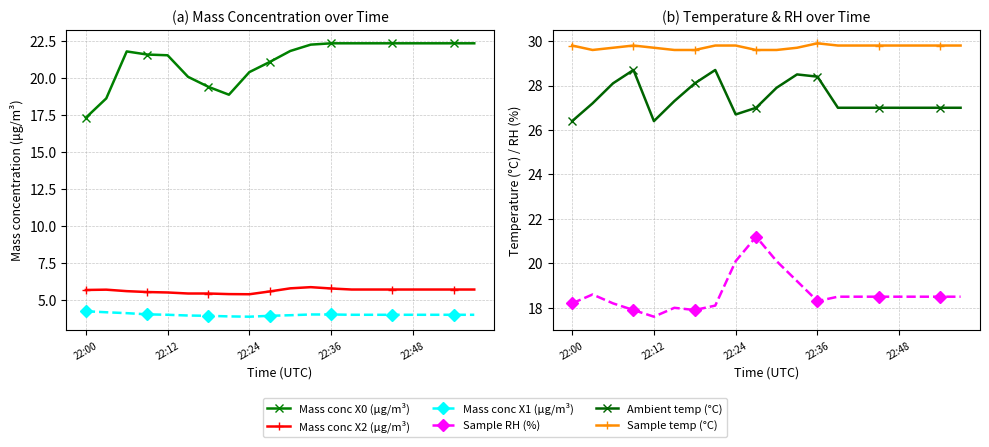

At which category does the chart reach its peak across all series?

22:36